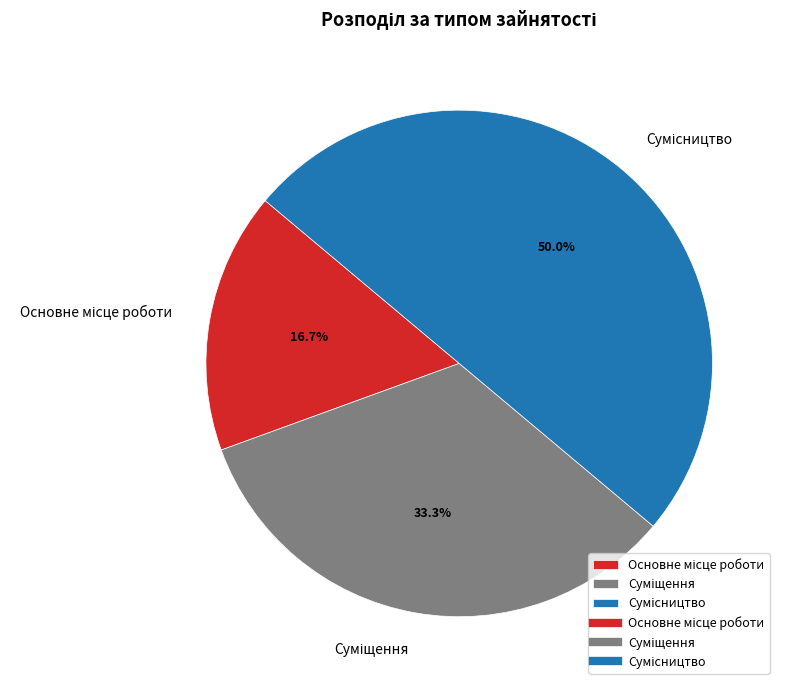

Rank the categories by value from highest to lowest.

Сумісництво, Суміщення, Основне місце роботи